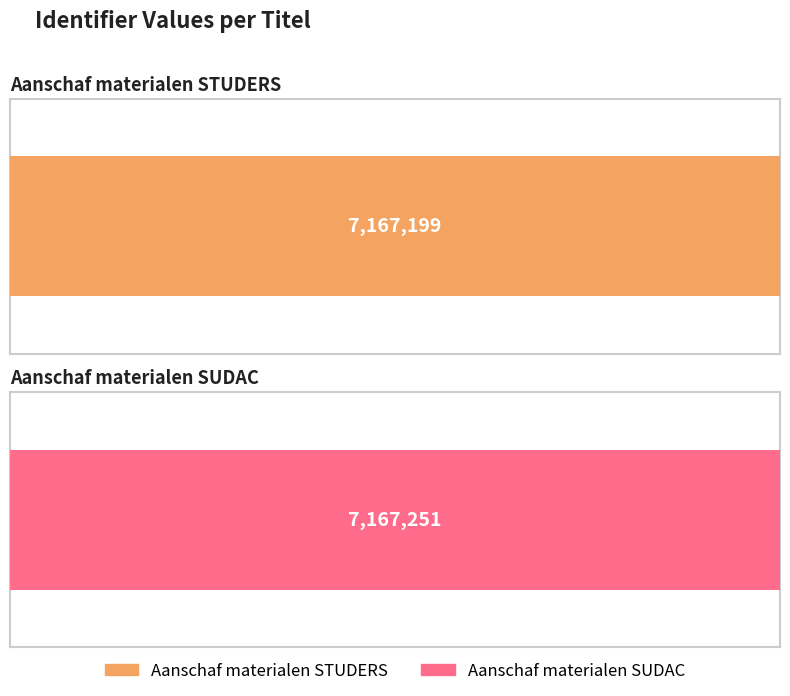

What is the average value?

7167225